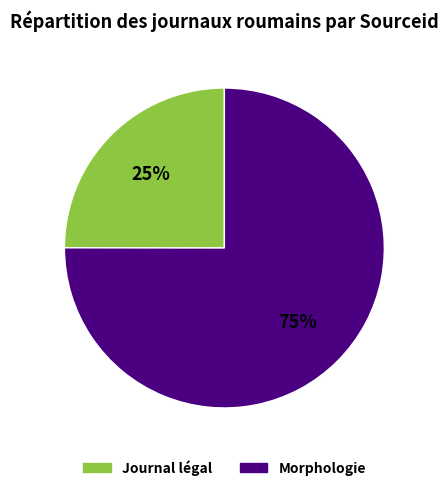

Is there any slice that represents more than half of the pie?

Yes